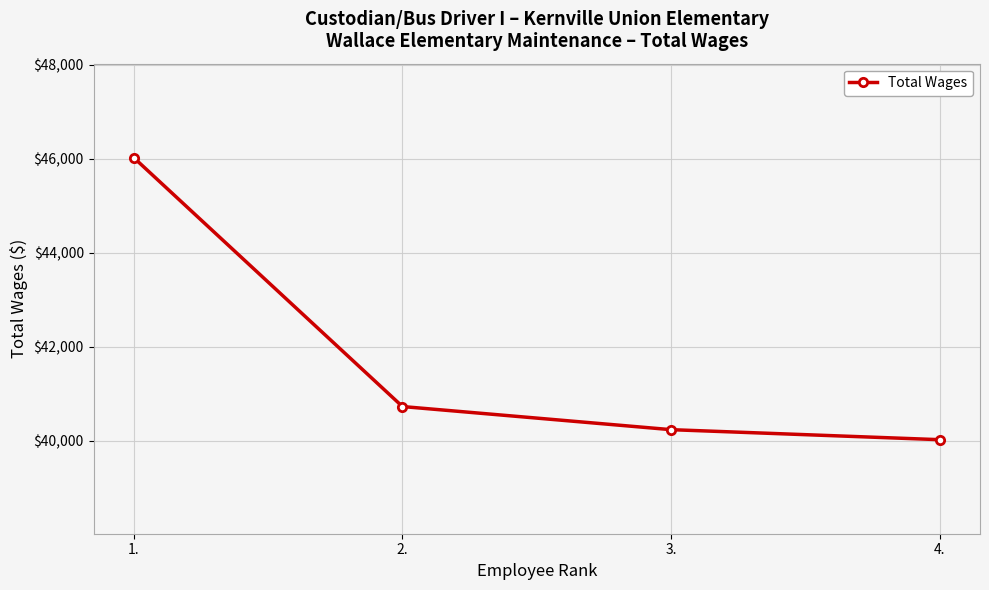

True or false: there are more than 2 points higher than both neighbors.

False